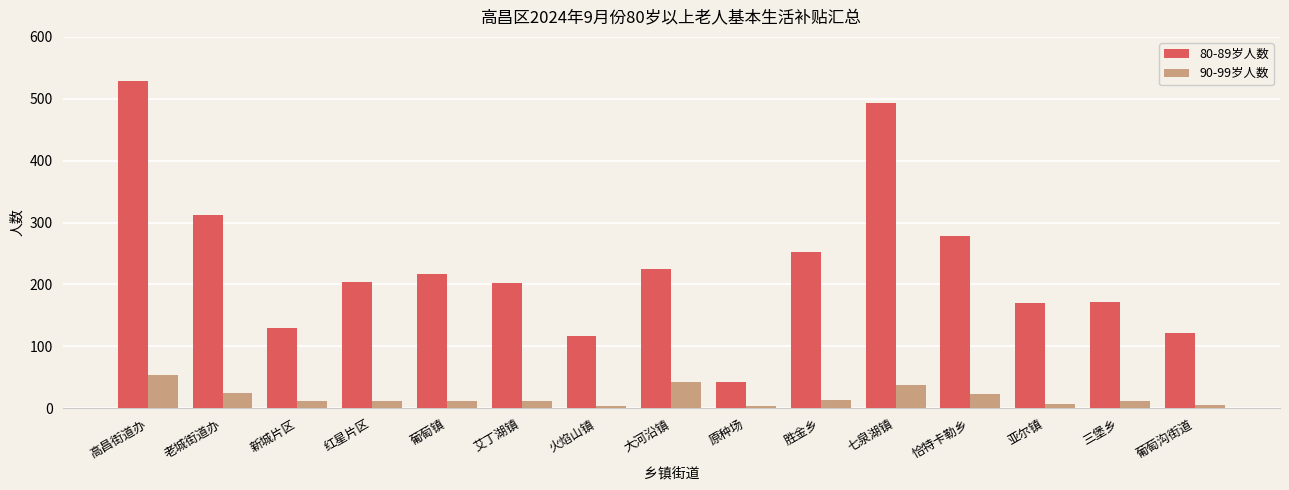

How many bars are there in each group?

2